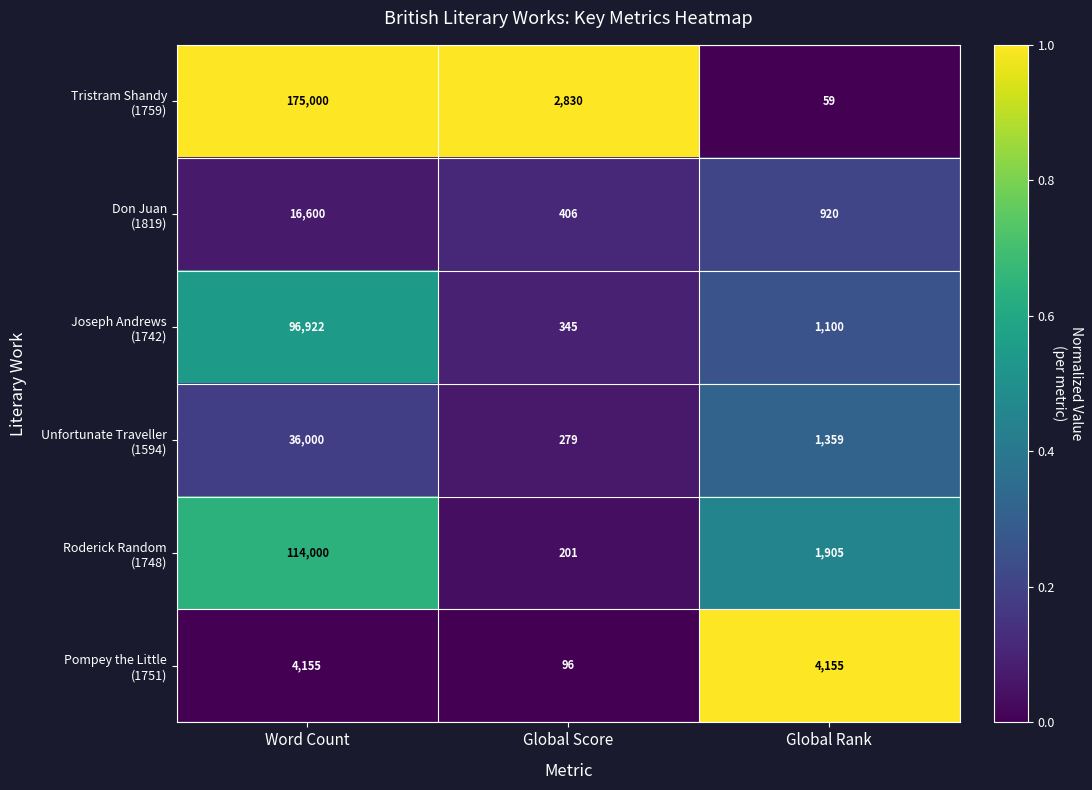

Which category has the highest value across all series?

Word Count